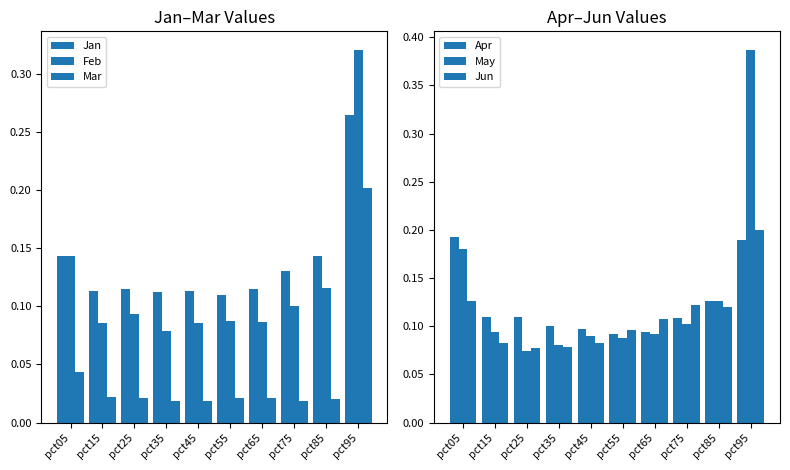

Between pct75 and pct85, which series saw the biggest shift?

May